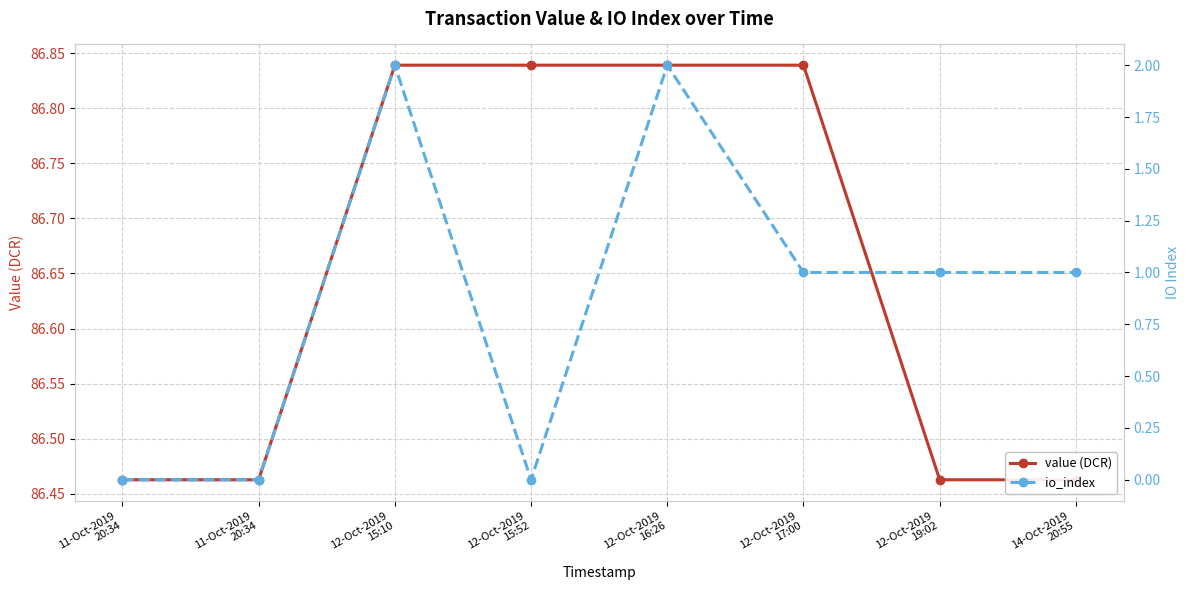

Rank the series by their maximum value, from lowest to highest.

io_index, value (DCR)